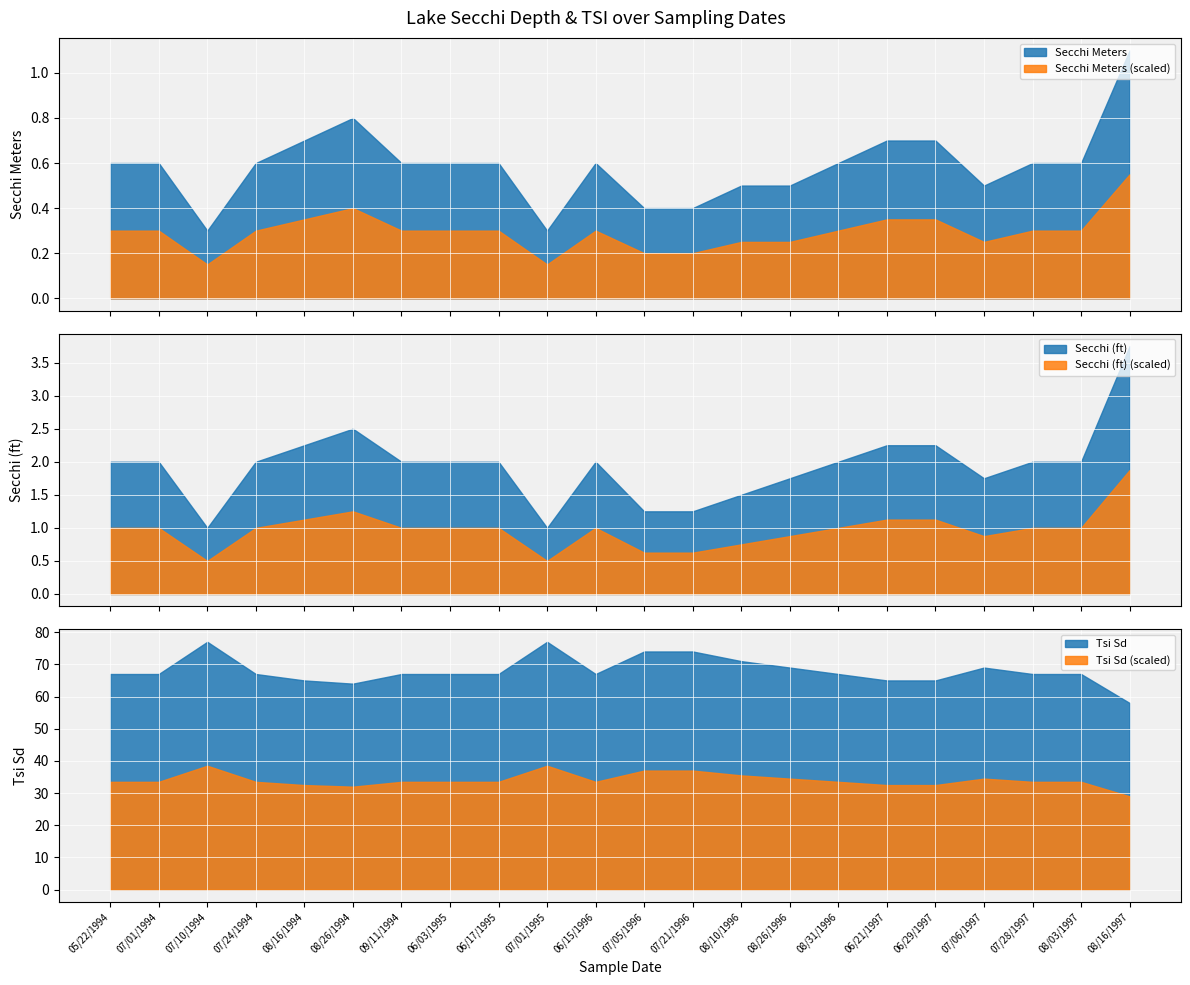

What position from the left is 07/28/1997?

20